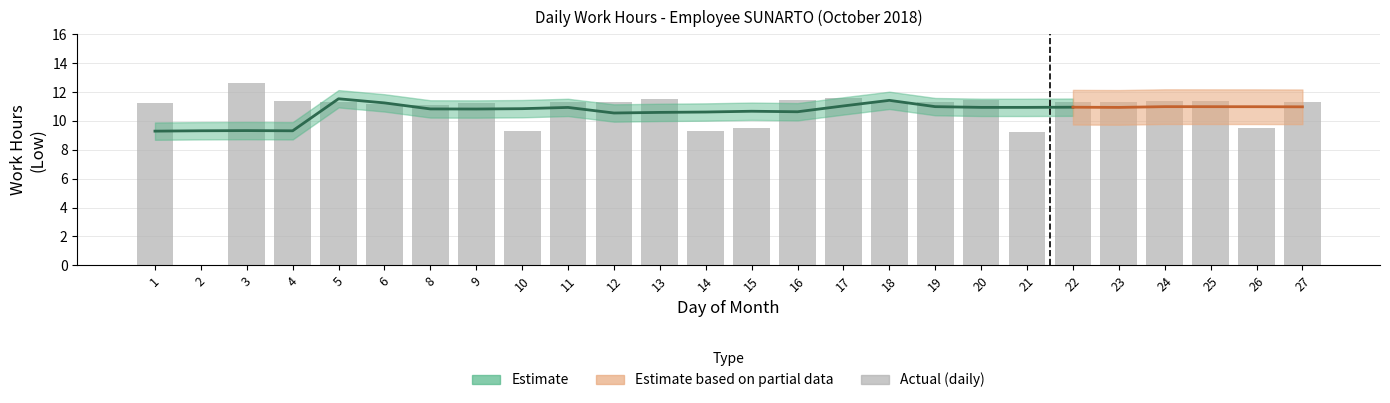

Reading left to right, list all the values displayed in this chart.

11.3	0.0	12.7	11.4	11.3	11.2	11.1	11.2	9.3	11.3	11.3	11.5	9.3	9.5	11.4	11.6	11.3	11.3	11.4	9.2	11.3	11.3	11.4	11.4	9.5	11.3